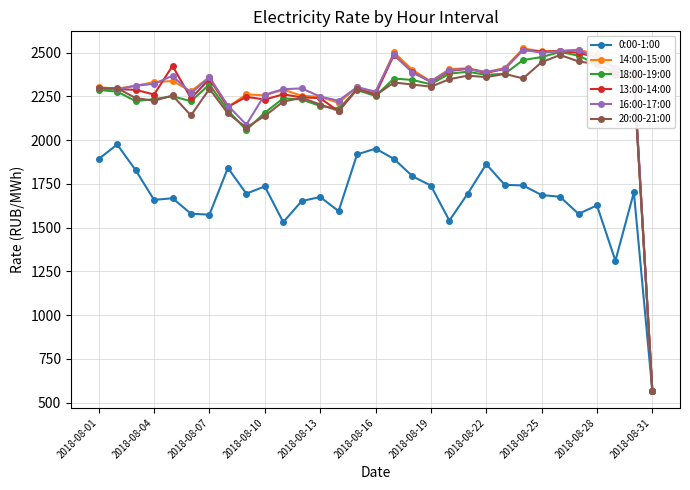

Which series has the largest range (max minus min)?

14:00-15:00